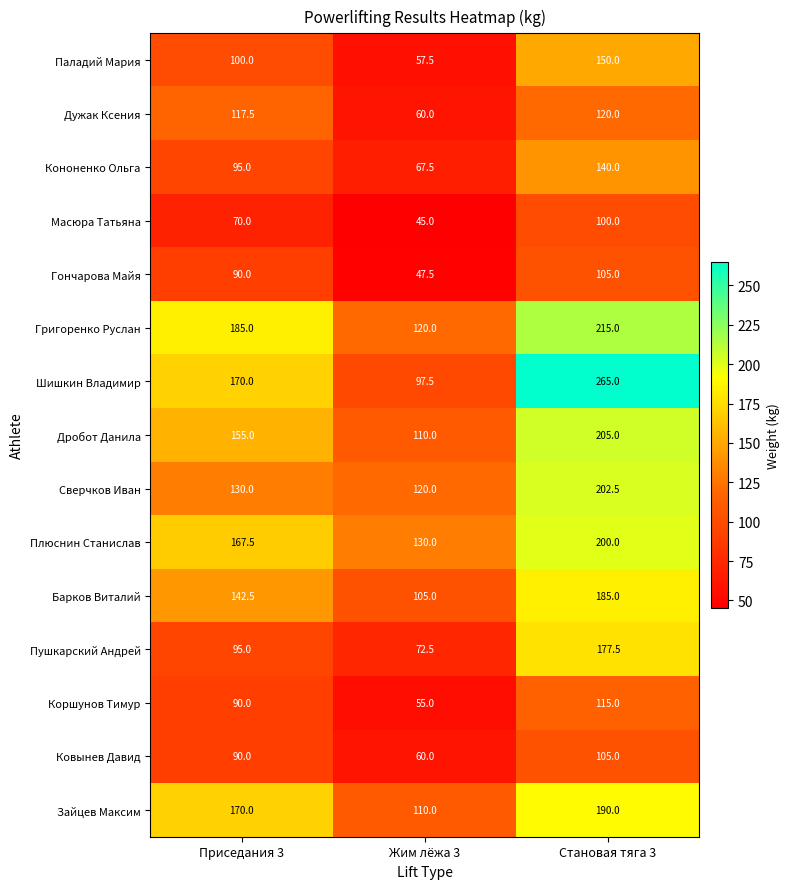

How many series are shown in this chart?

15